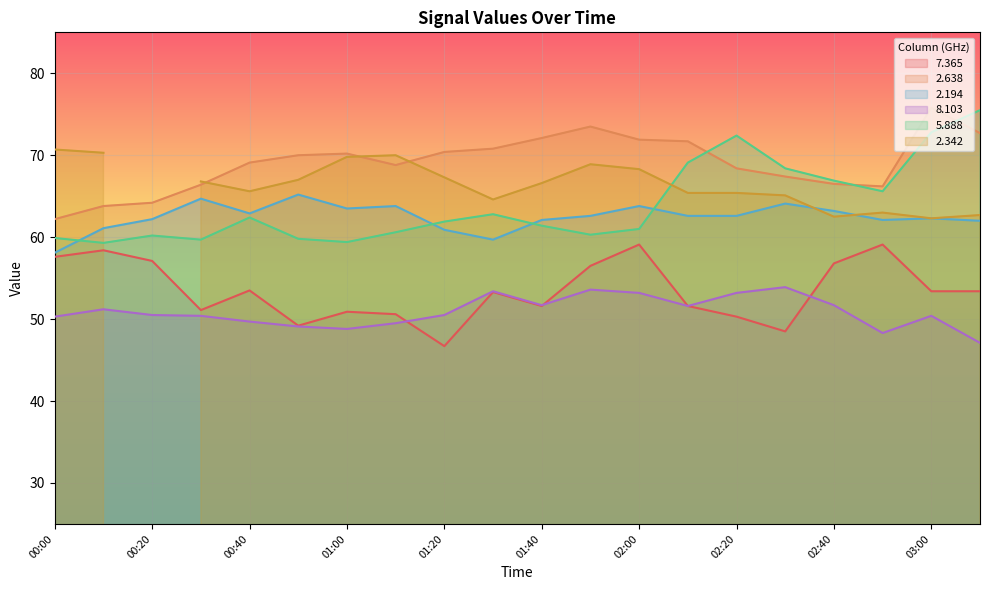

What is the difference between the maximum and minimum values in the 5.888 series?

16.2